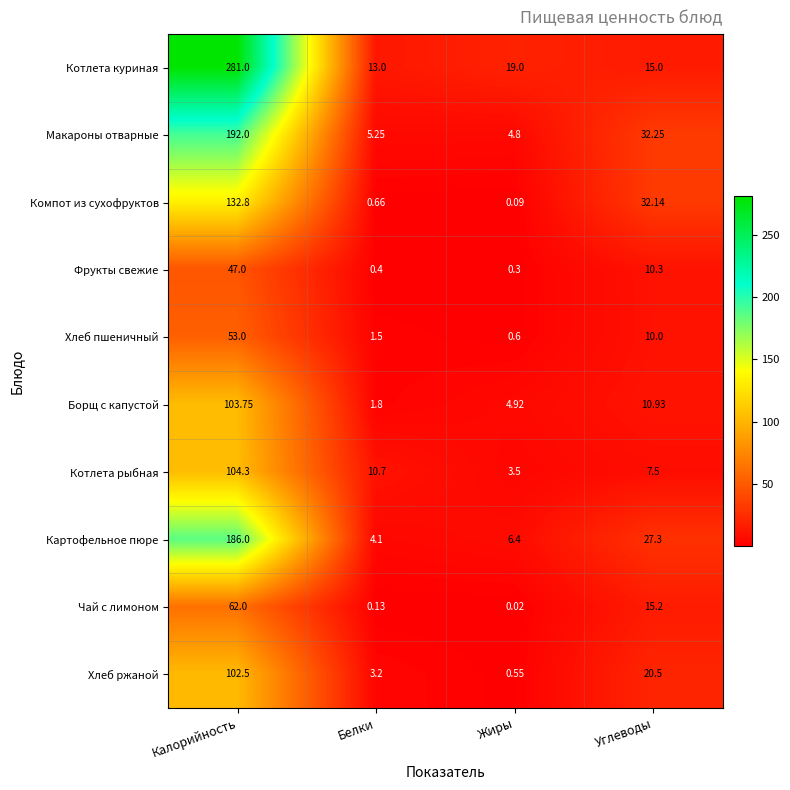

At Углеводы, list the series in order from smallest to largest.

Котлета рыбная, Хлеб пшеничный, Фрукты свежие, Борщ с капустой, Котлета куриная, Чай с лимоном, Хлеб ржаной, Картофельное пюре, Компот из сухофруктов, Макароны отварные